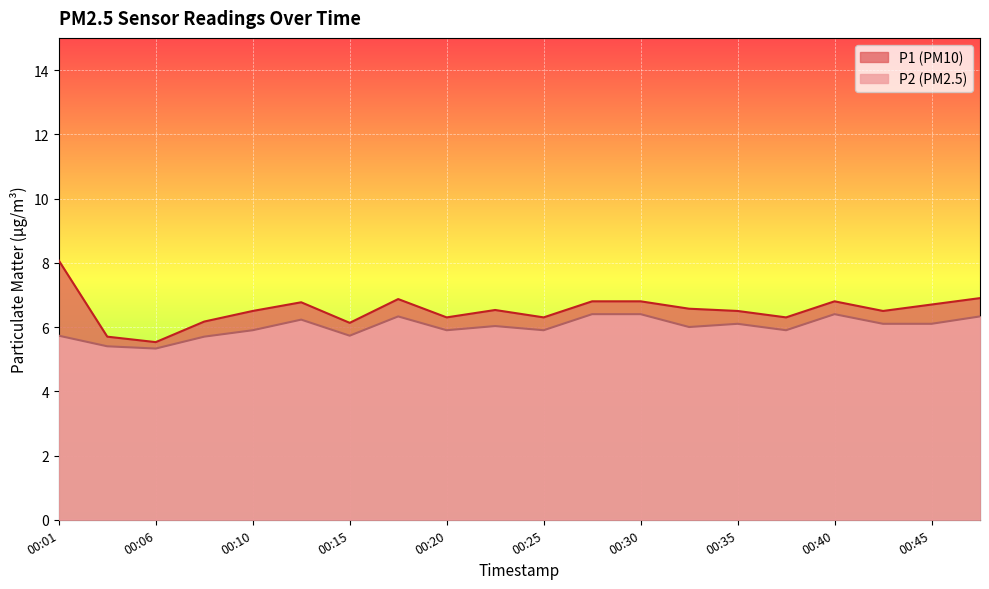

How many lines are shown in the chart?

2